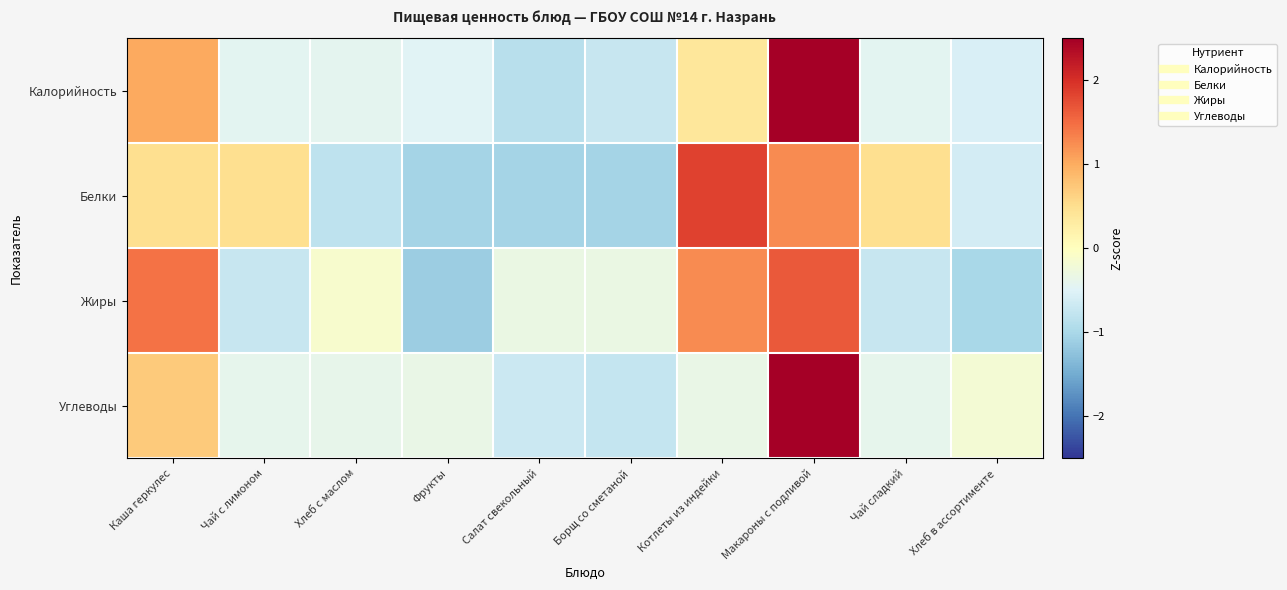

Reading left to right, list all the values displayed in this chart.

Калорийность: Каша геркулес=1.0	Чай с лимоном=-0.4	Хлеб с маслом=-0.4	Фрукты=-0.5	Салат свекольный=-0.9	Борщ со сметаной=-0.7	Котлеты из индейки=0.4	Макароны с подливой=2.5	Чай сладкий=-0.4	Хлеб в ассортименте=-0.6
Белки: Каша геркулес=0.5	Чай с лимоном=0.5	Хлеб с маслом=-0.8	Фрукты=-1.1	Салат свекольный=-1.1	Борщ со сметаной=-1.1	Котлеты из индейки=1.8	Макароны с подливой=1.3	Чай сладкий=0.5	Хлеб в ассортименте=-0.6
Жиры: Каша геркулес=1.5	Чай с лимоном=-0.7	Хлеб с маслом=-0.1	Фрукты=-1.1	Салат свекольный=-0.3	Борщ со сметаной=-0.3	Котлеты из индейки=1.3	Макароны с подливой=1.7	Чай сладкий=-0.7	Хлеб в ассортименте=-1.0
Углеводы: Каша геркулес=0.7	Чай с лимоном=-0.4	Хлеб с маслом=-0.4	Фрукты=-0.3	Салат свекольный=-0.7	Борщ со сметаной=-0.7	Котлеты из индейки=-0.3	Макароны с подливой=2.8	Чай сладкий=-0.4	Хлеб в ассортименте=-0.2